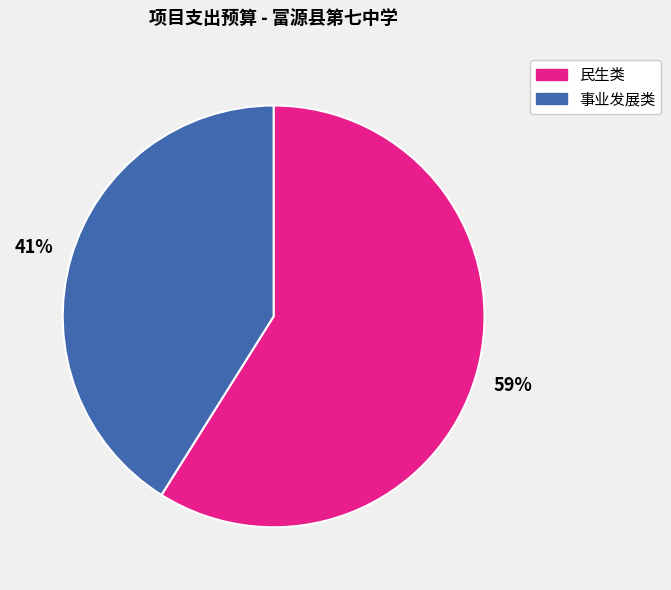

What percentage is the 事业发展类 slice, to the nearest percent?

41%